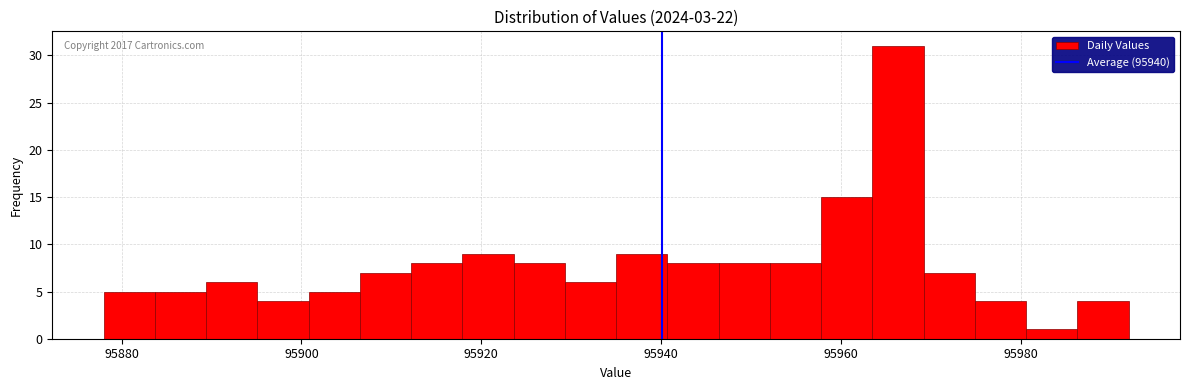

Around what value on the x-axis is the tallest bar? Give the approximate position of its centre, as read against the axis.

95966